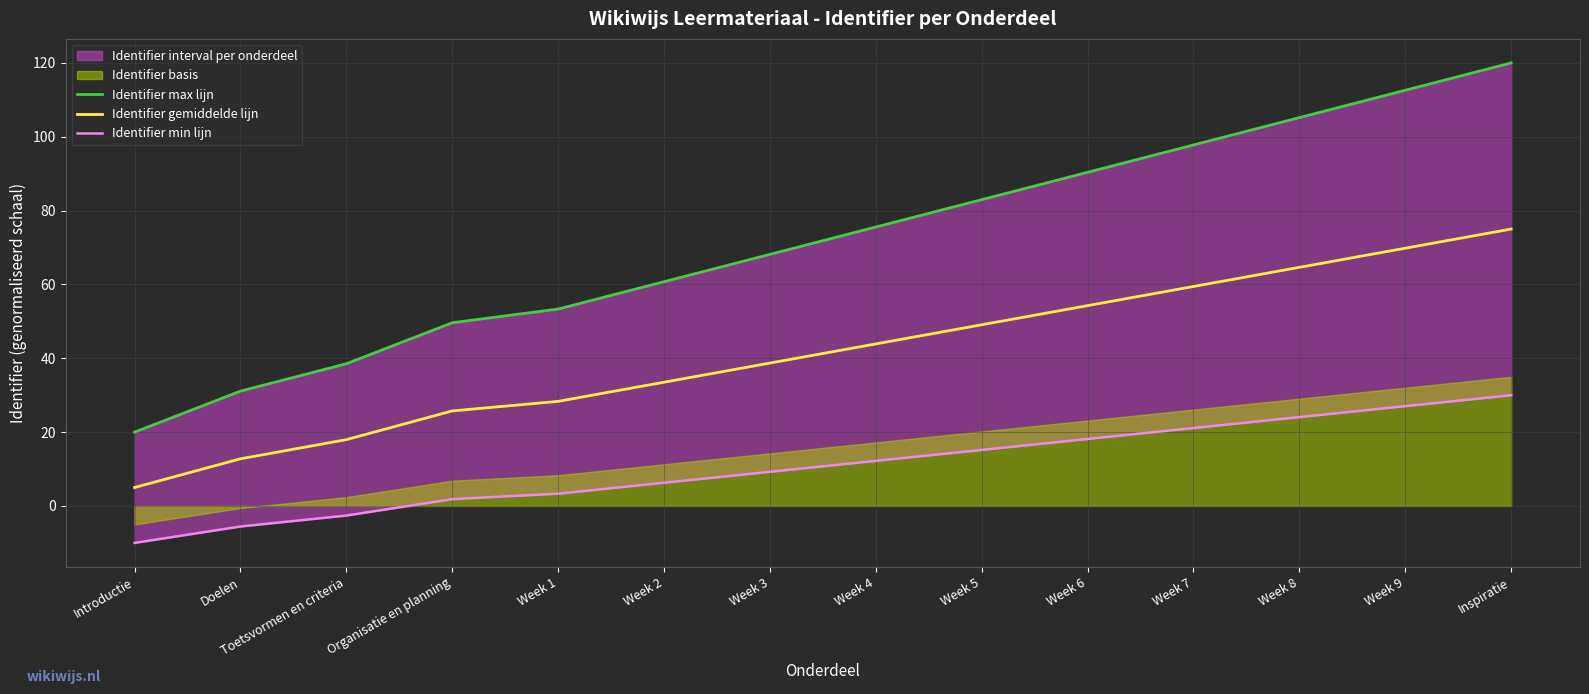

True or false: Identifier gemiddelde lijn has a value of 41.0 at Week 7.

False